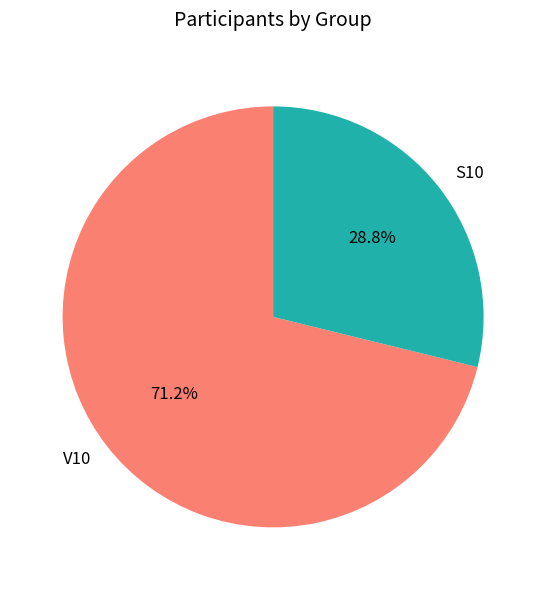

Which slice represents more than half of the pie?

V10